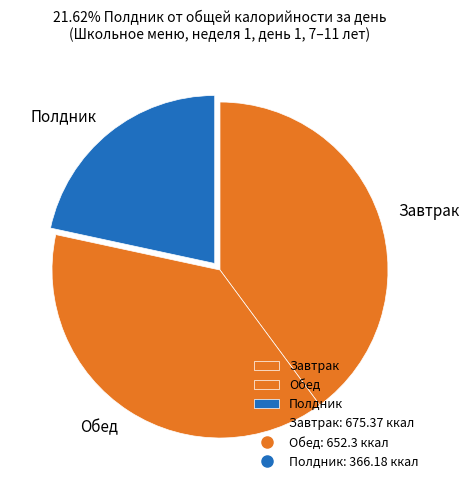

Is it true that Завтрак is 33% of the pie?

False